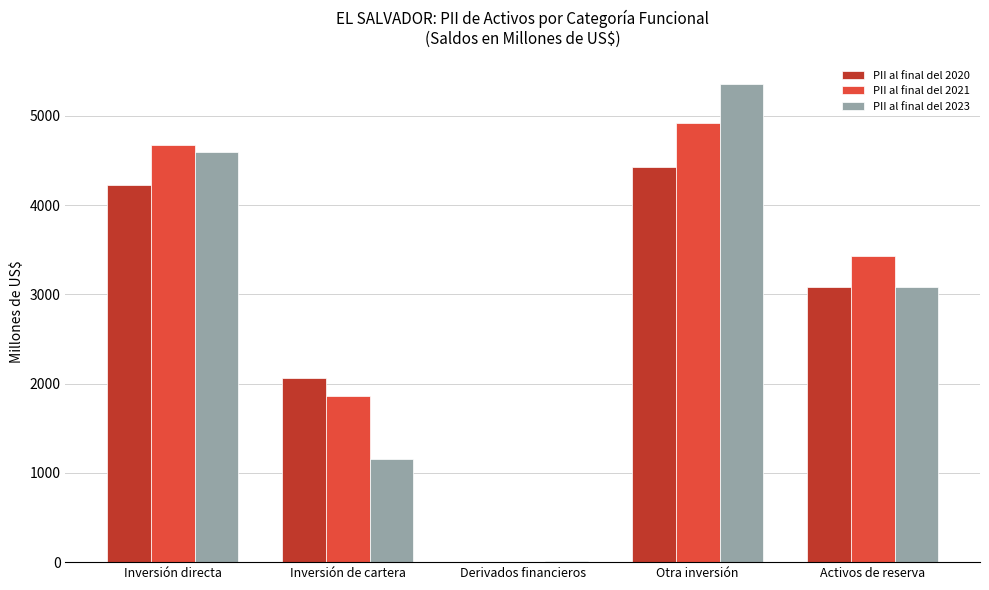

Does the chart contain stacked bars?

No